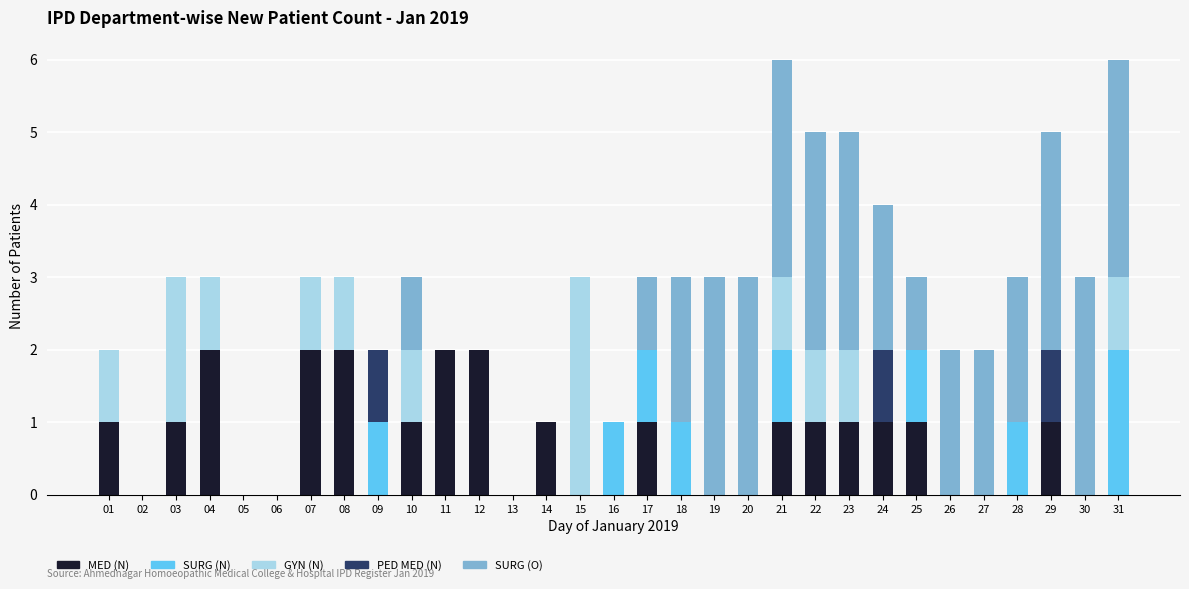

What is the total value across all series at 17?

3